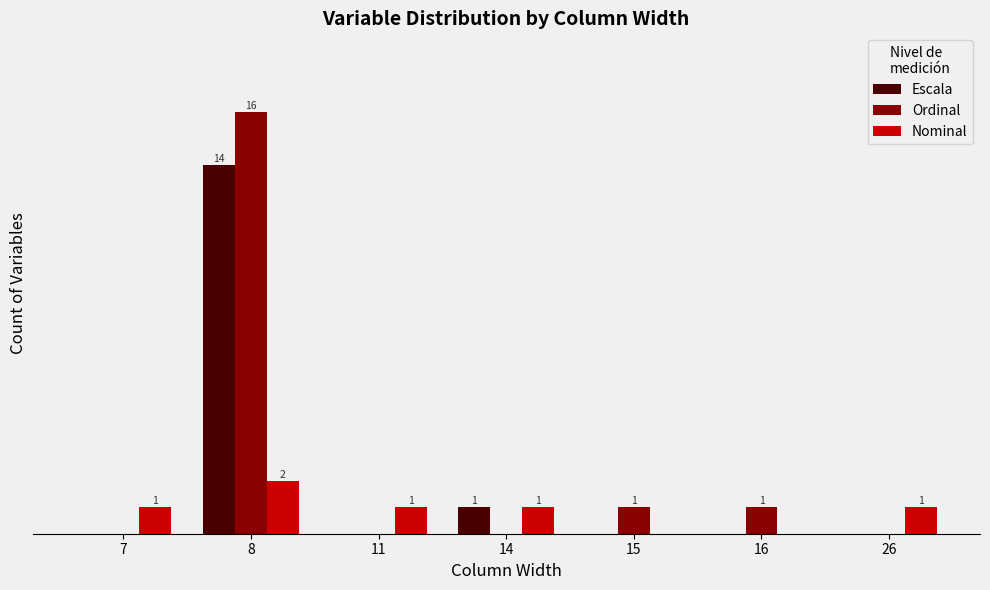

Reading right to left, extract all data points from this chart.

Escala: 26=0	16=0	15=0	14=1	11=0	8=14	7=0
Ordinal: 26=0	16=1	15=1	14=0	11=0	8=16	7=0
Nominal: 26=1	16=0	15=0	14=1	11=1	8=2	7=1